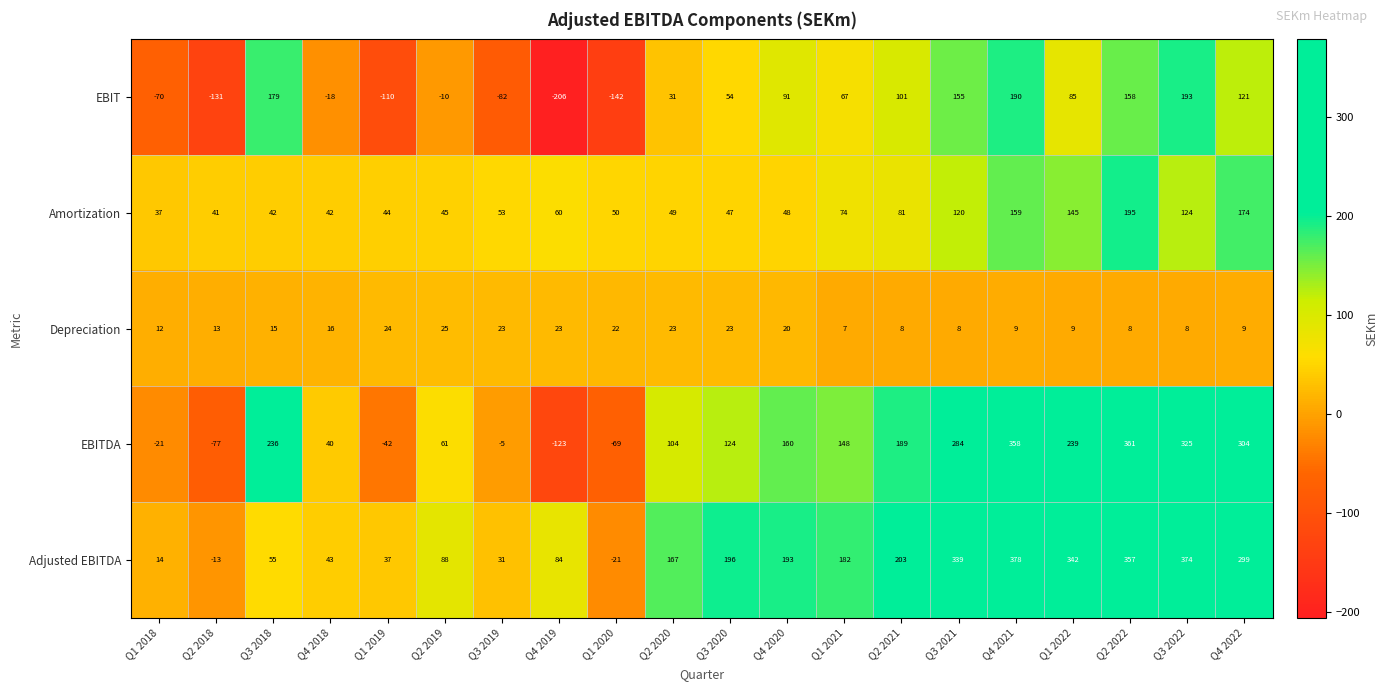

How many values in the Amortization series are below 53?

10